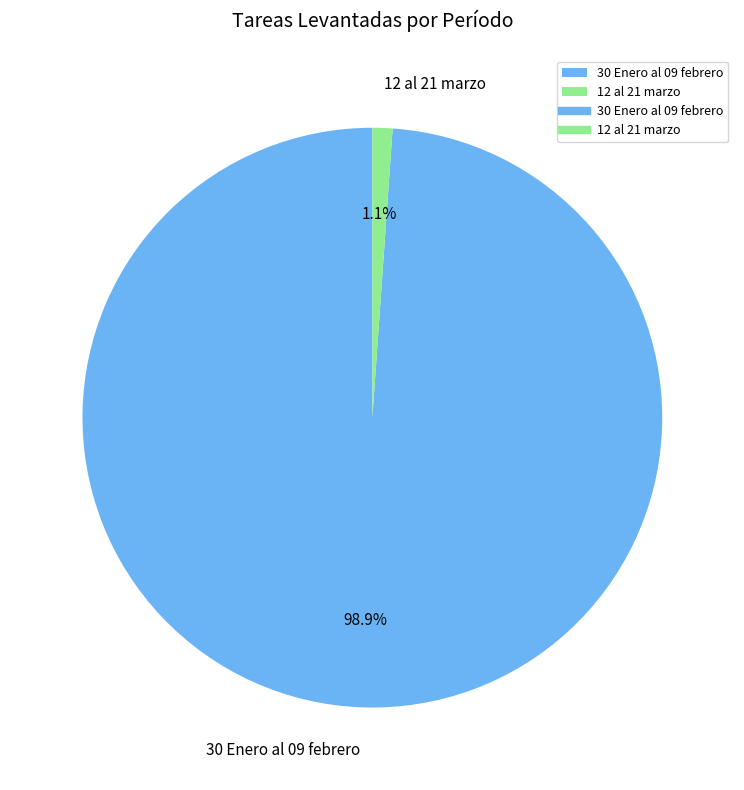

To the nearest percent, what portion does 12 al 21 marzo represent?

1%